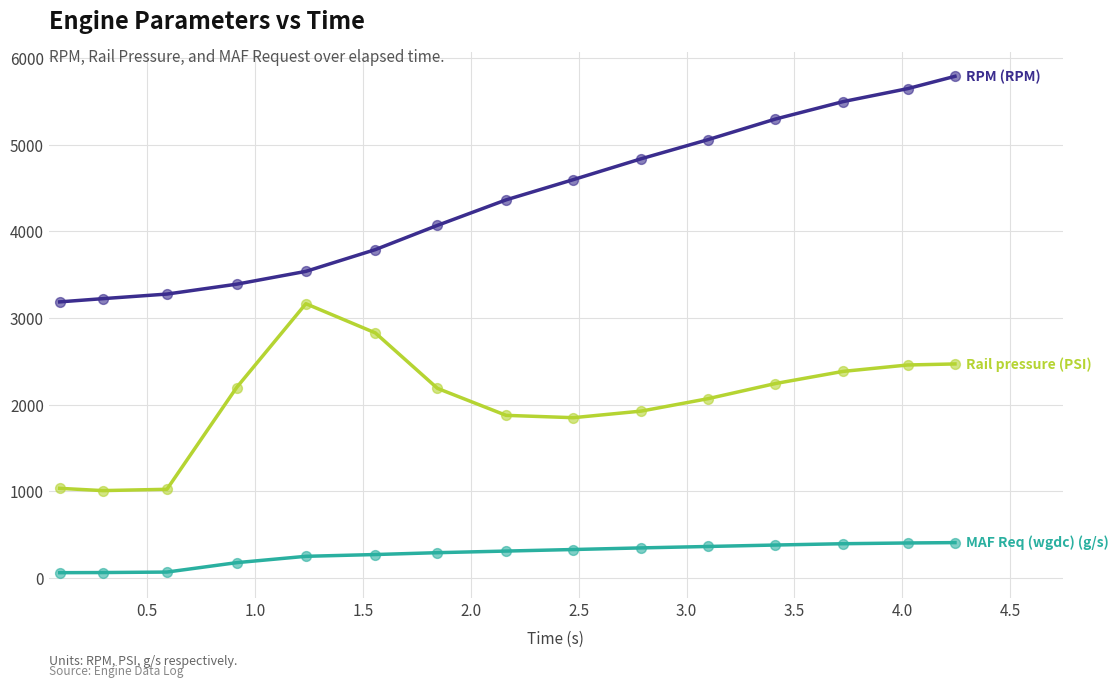

What is the greatest value displayed?

5787.0